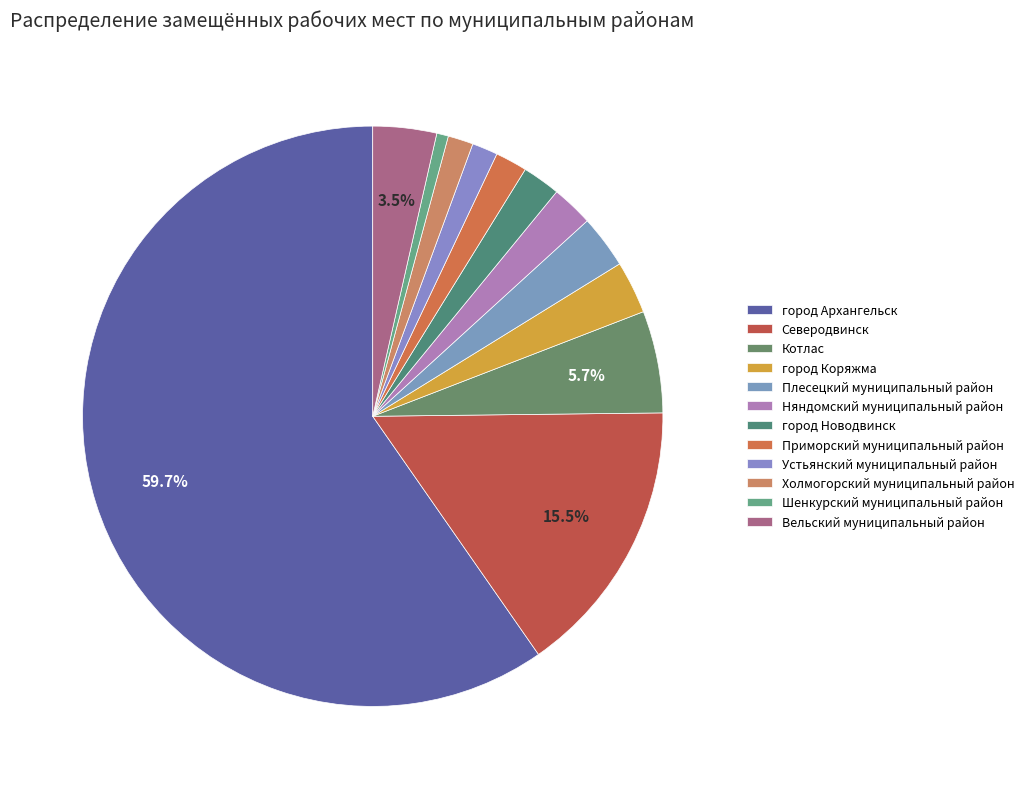

What is the smallest slice in the pie chart?

Шенкурский муниципальный район